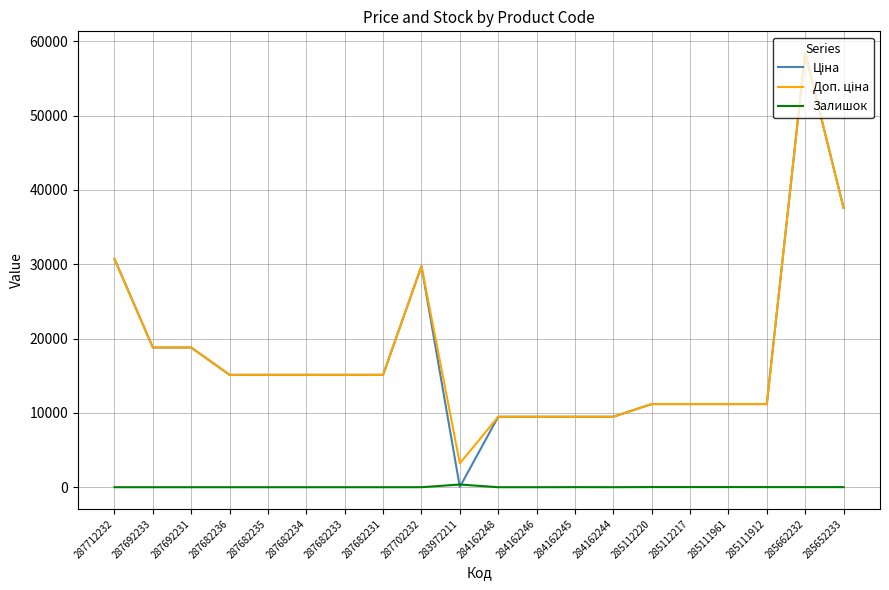

What is the average value of the Залишок series?

23.0